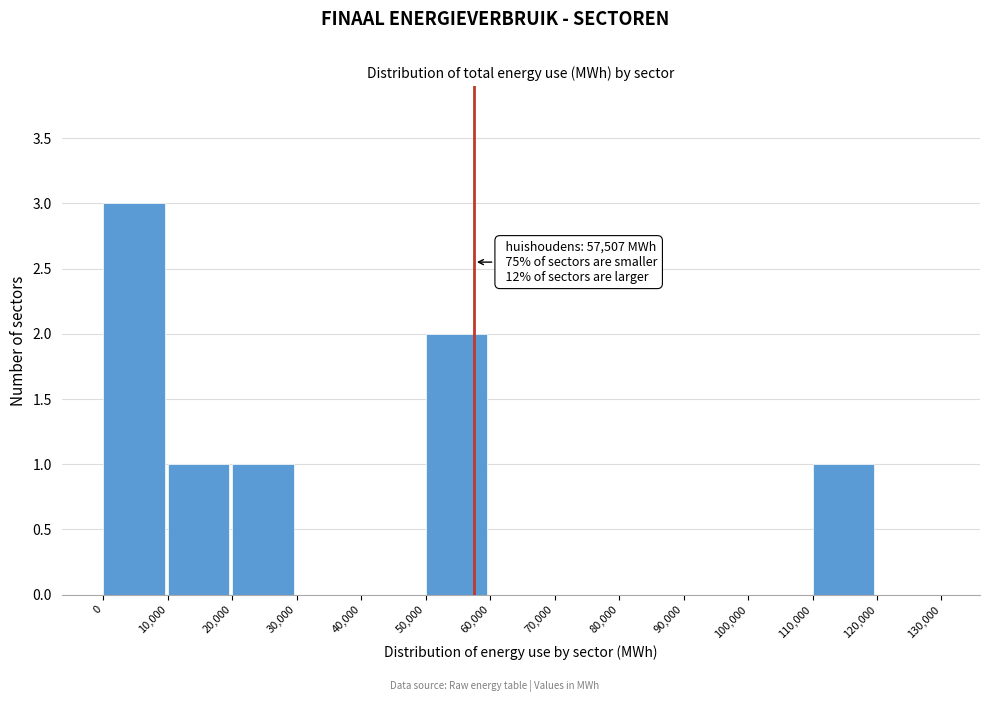

Which range on the x-axis has the tallest bar?

0 to 10,000